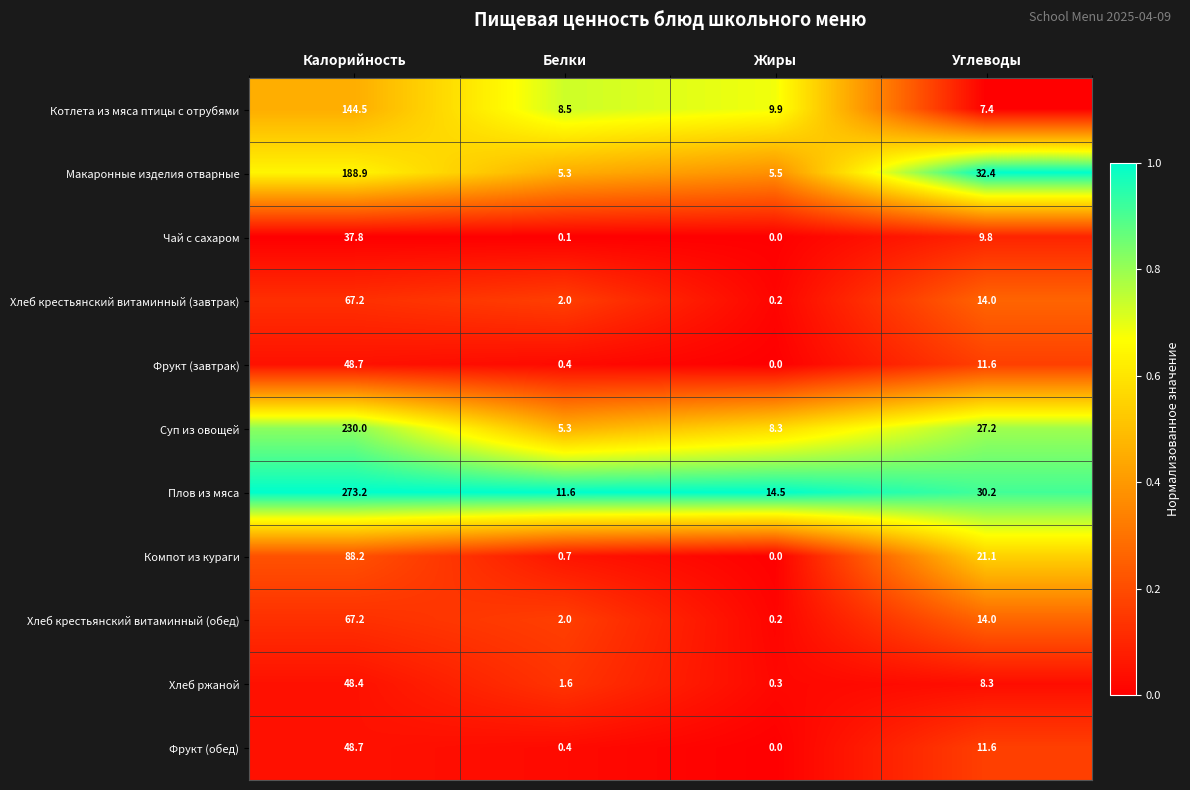

Is it true that Хлеб ржаной equals 12.6 at Углеводы?

False